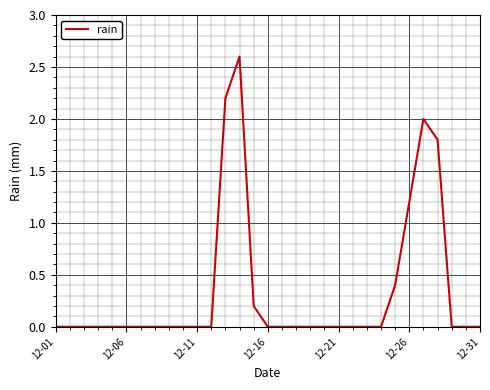

What is the greatest value displayed?

2.6